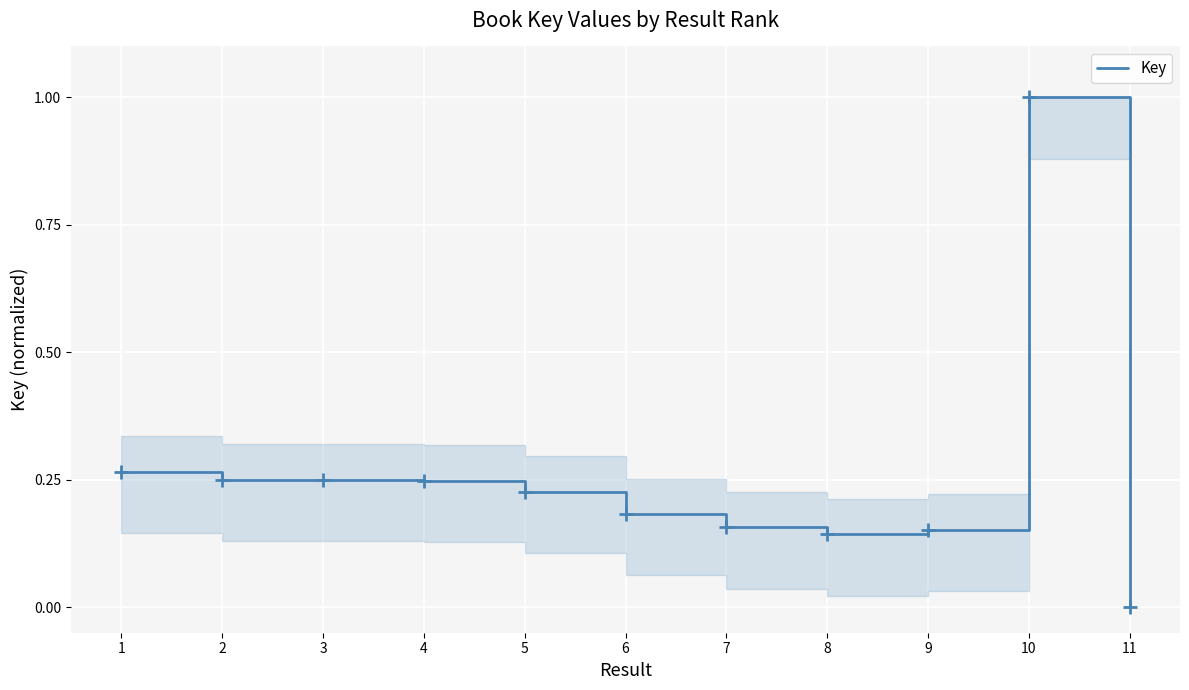

What is the difference between the maximum and minimum values?

1.0